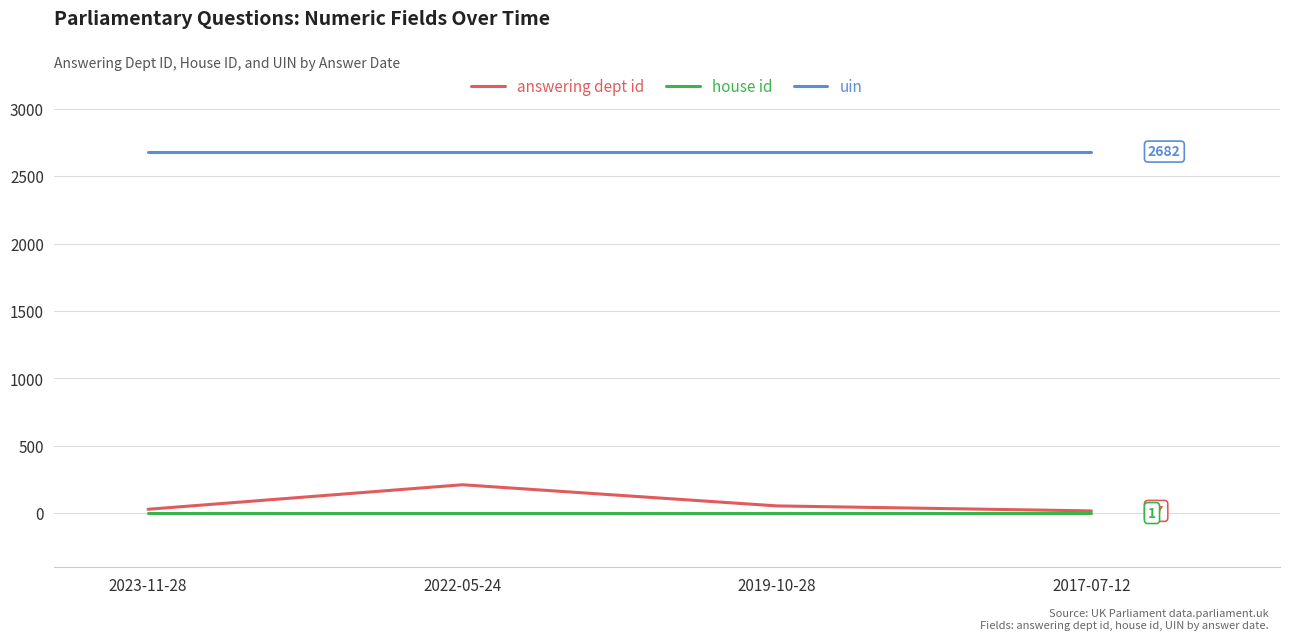

What is the greatest value displayed?

2682